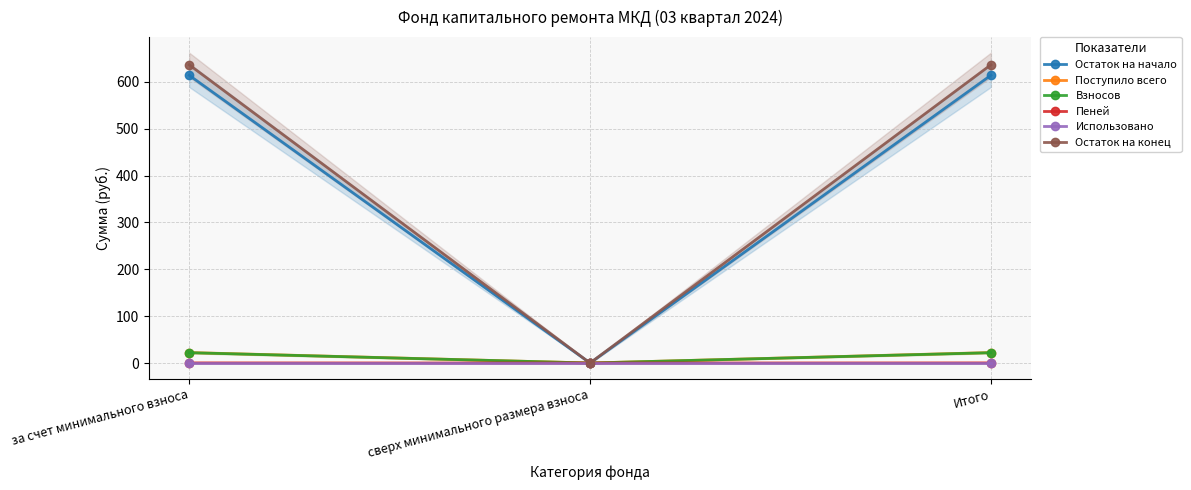

How many values in the Остаток на начало series are below 614?

1